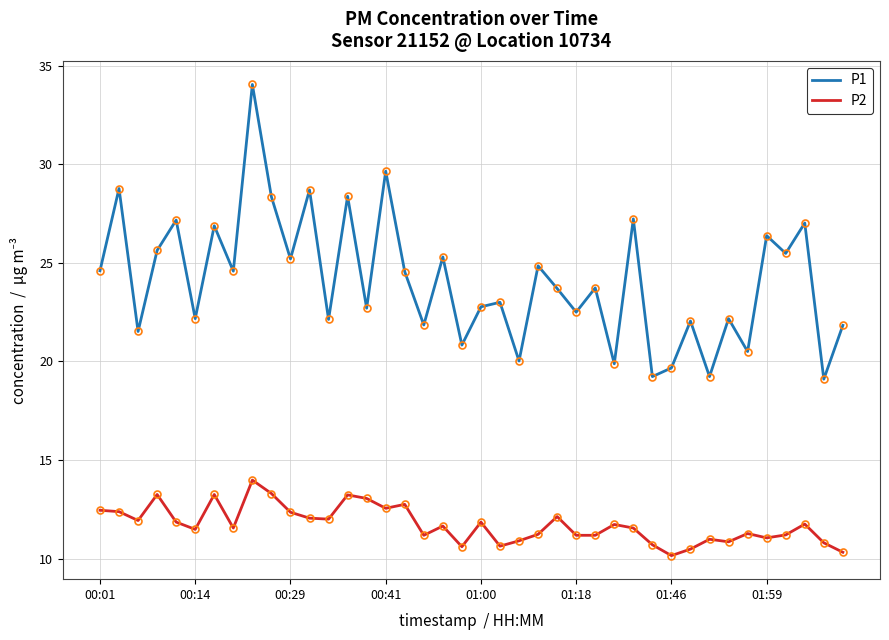

True or false: P2 and P1 cross at least once.

False